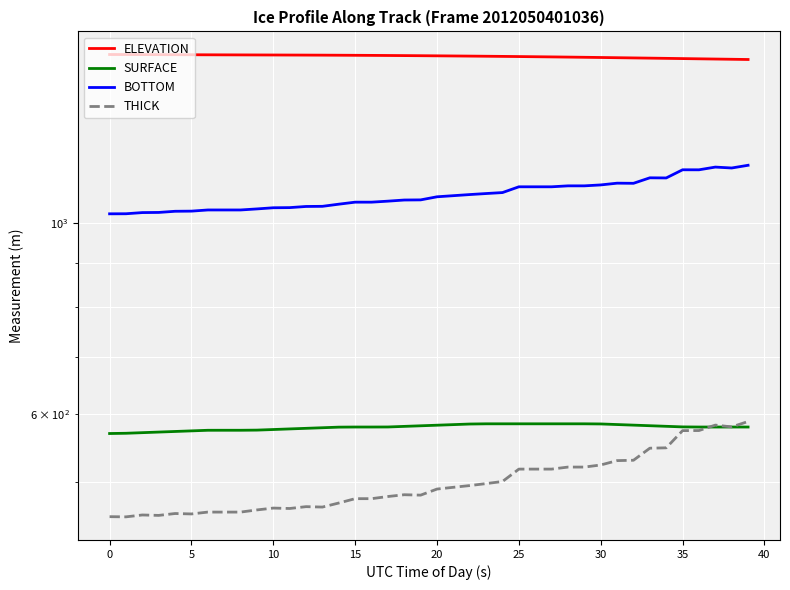

At which label does THICK first exceed 491?

20